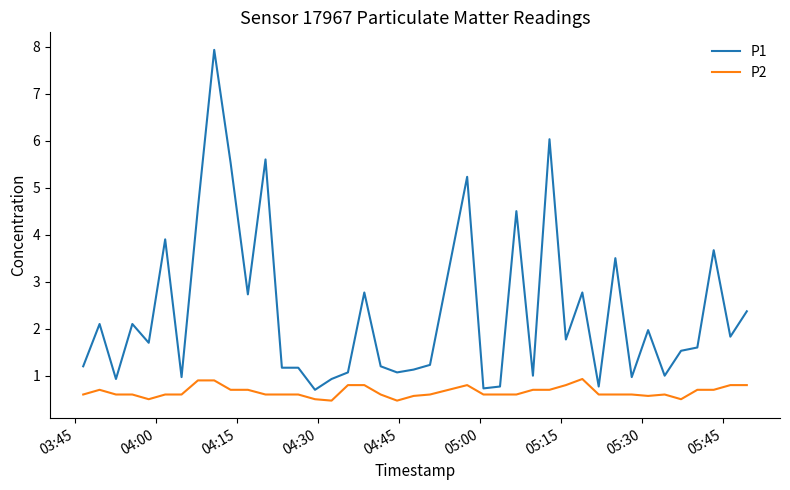

Is this an area chart (filled region under the line)?

No